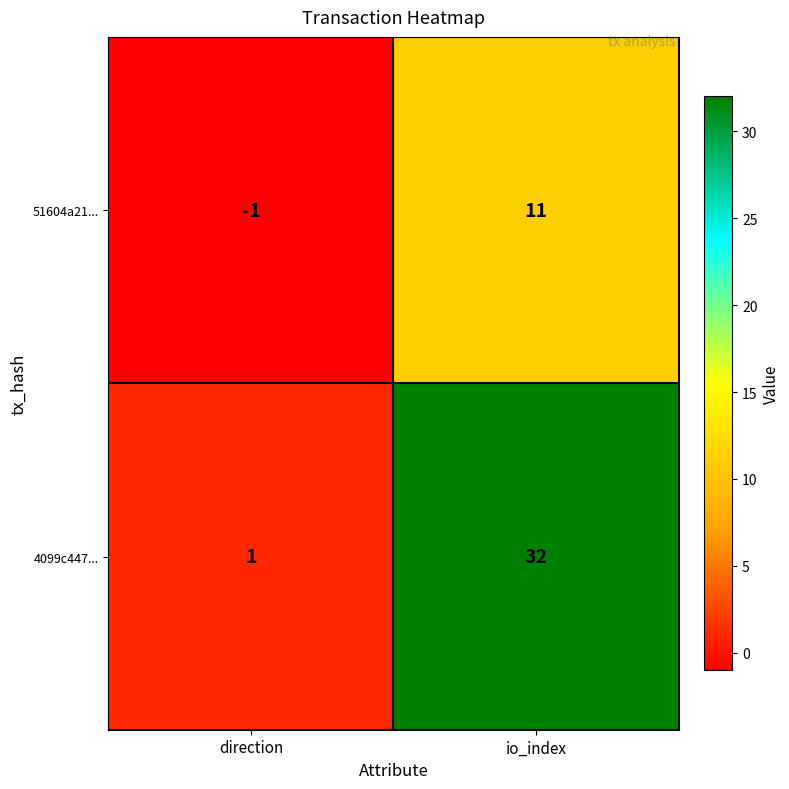

Which series has the widest spread of values?

4099c447...